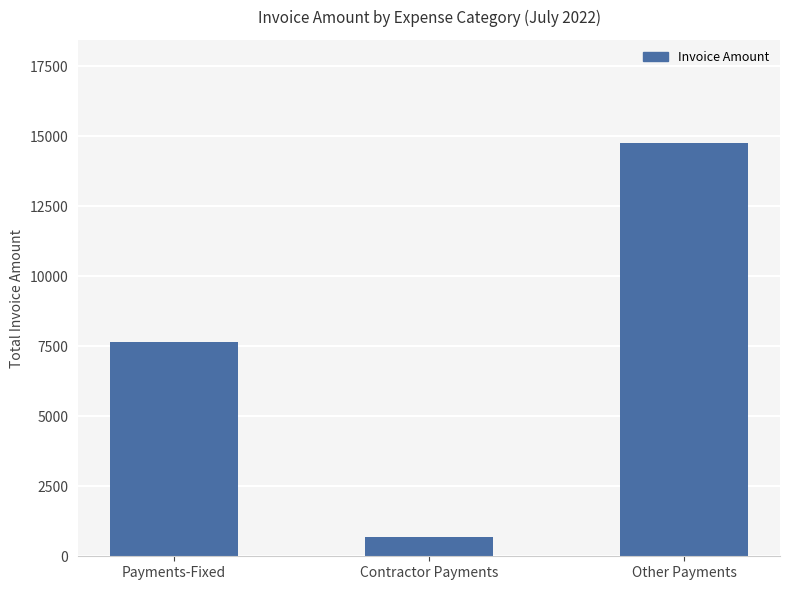

What is the label of the 1st bar from the right?

Other Payments